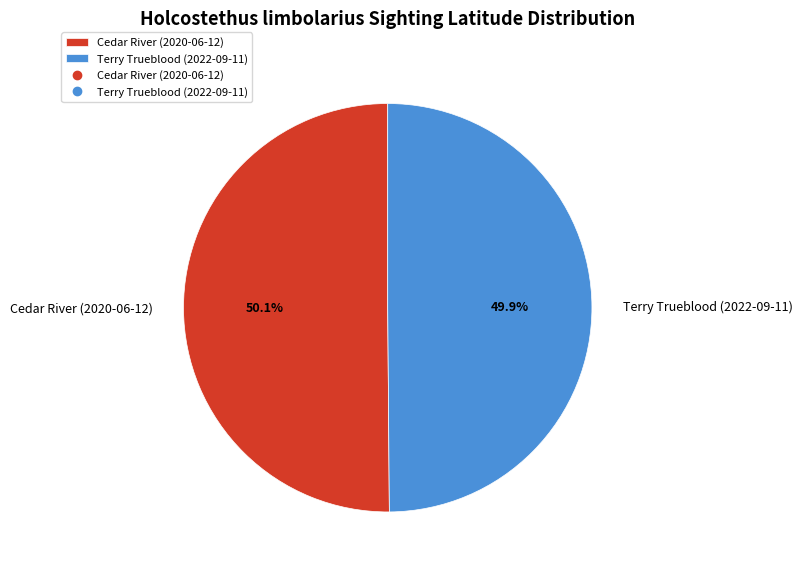

Approximately how many times larger is the value at Terry Trueblood (2022-09-11) compared to Cedar River (2020-06-12)?

1.0